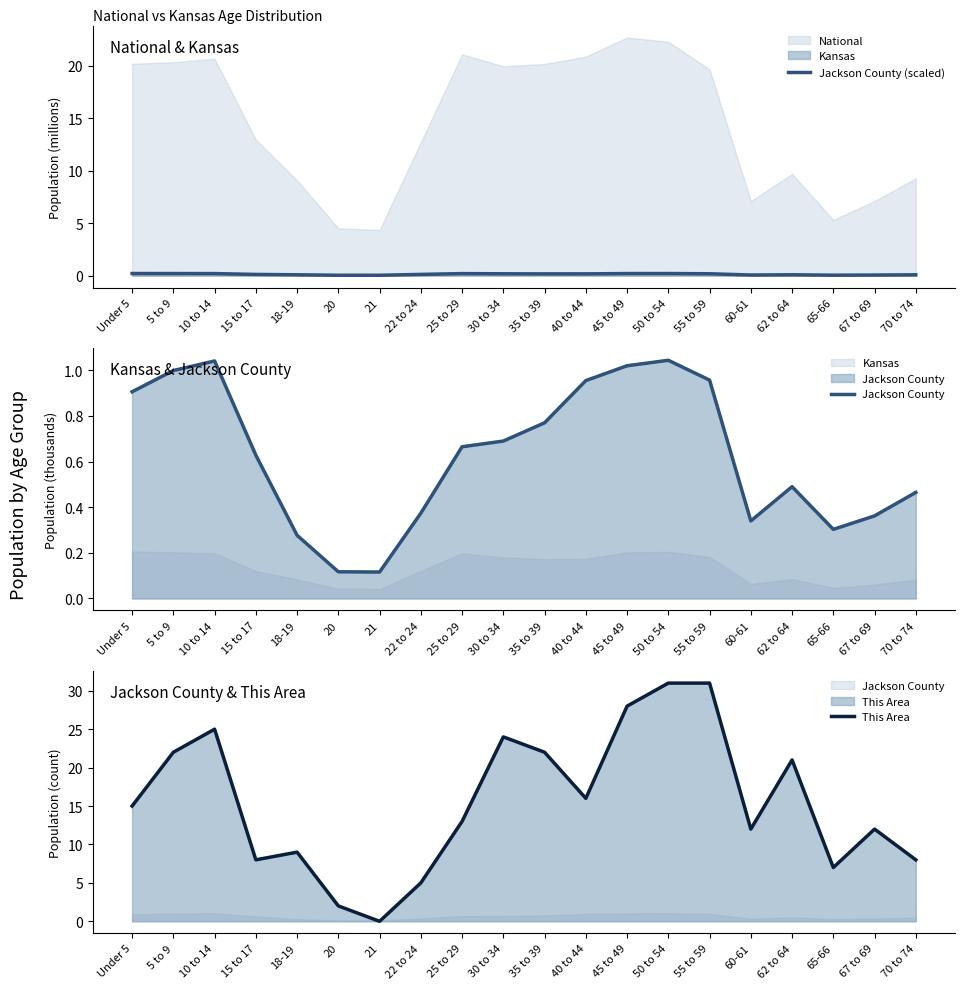

What is the average value of the Jackson County (scaled) series?

0.1